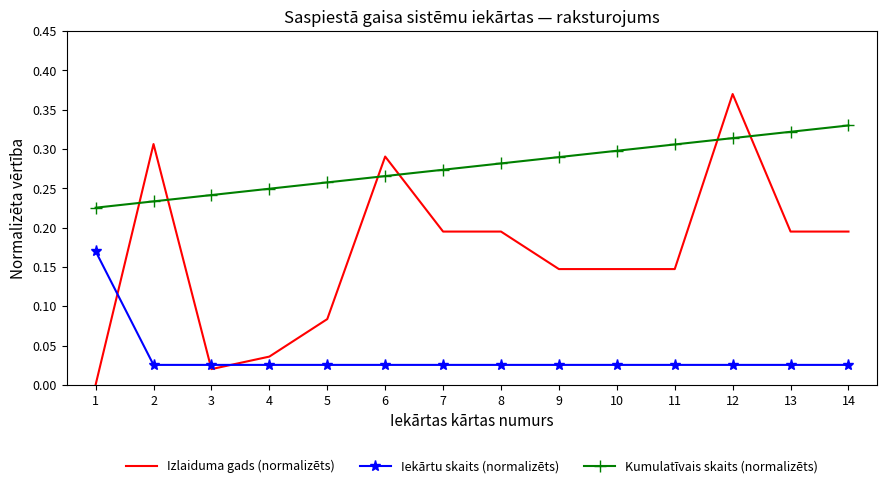

Rank the series by their average value, from lowest to highest.

Iekārtu skaits (normalizēts), Izlaiduma gads (normalizēts), Kumulatīvais skaits (normalizēts)